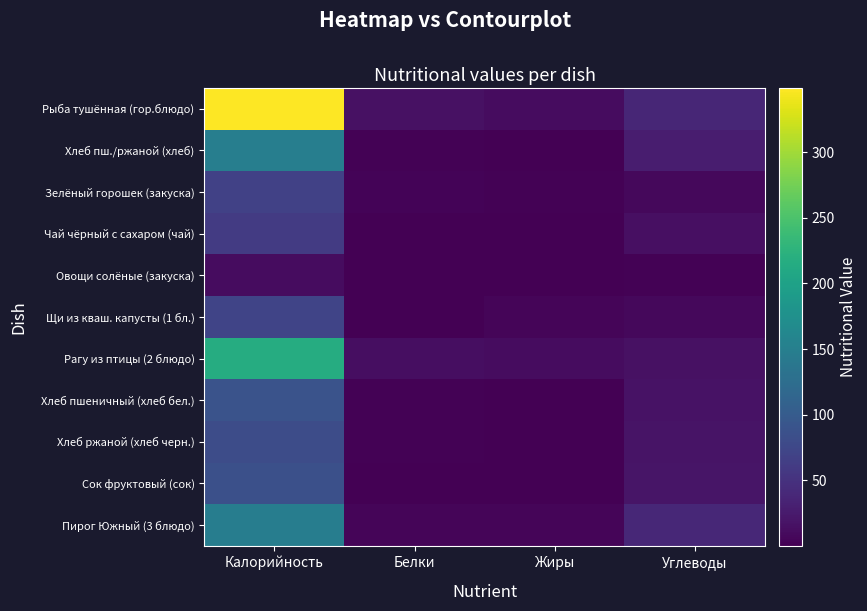

Reading left to right, what are all the values shown in this chart?

Рыба тушённая (гор.блюдо): Калорийность=349.0	Белки=15.9	Жиры=12.0	Углеводы=36.9
Хлеб пш./ржаной (хлеб): Калорийность=149.8	Белки=2.5	Жиры=0.6	Углеводы=28.2
Зелёный горошек (закуска): Калорийность=66.9	Белки=3.4	Жиры=2.5	Углеводы=7.7
Чай чёрный с сахаром (чай): Калорийность=60.5	Белки=0.1	Жиры=0.0	Углеводы=15.0
Овощи солёные (закуска): Калорийность=12.0	Белки=0.7	Жиры=0.1	Углеводы=2.1
Щи из кваш. капусты (1 бл.): Калорийность=71.8	Белки=1.4	Жиры=4.3	Углеводы=7.0
Рагу из птицы (2 блюдо): Калорийность=216.5	Белки=12.6	Жиры=11.7	Углеводы=15.2
Хлеб пшеничный (хлеб бел.): Калорийность=89.3	Белки=2.4	Жиры=0.3	Углеводы=16.9
Хлеб ржаной (хлеб черн.): Калорийность=80.8	Белки=2.2	Жиры=0.5	Углеводы=18.2
Сок фруктовый (сок): Калорийность=84.8	Белки=1.0	Жиры=0.2	Углеводы=20.2
Пирог Южный (3 блюдо): Калорийность=148.4	Белки=5.4	Жиры=5.5	Углеводы=39.4